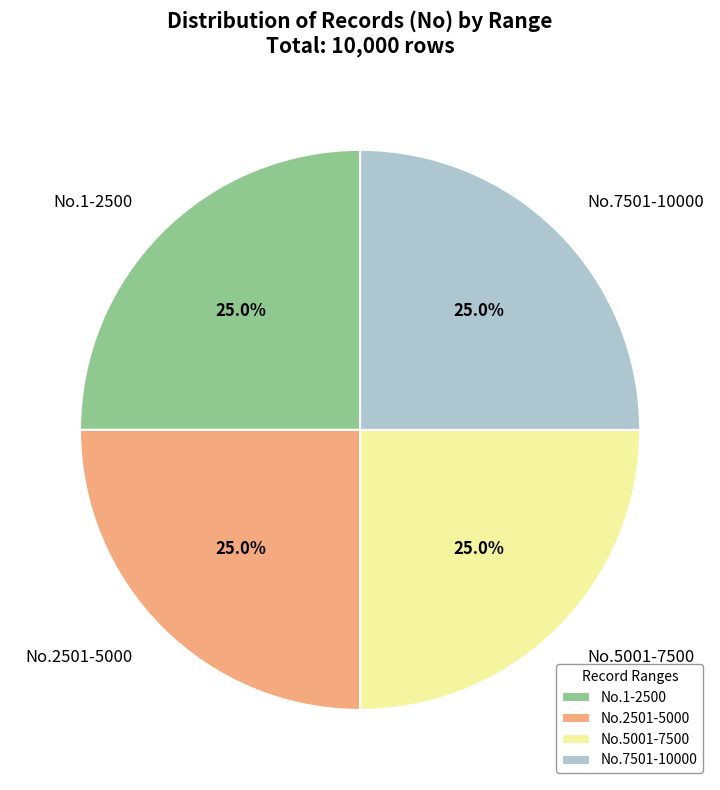

Count the number of slices in the pie.

4